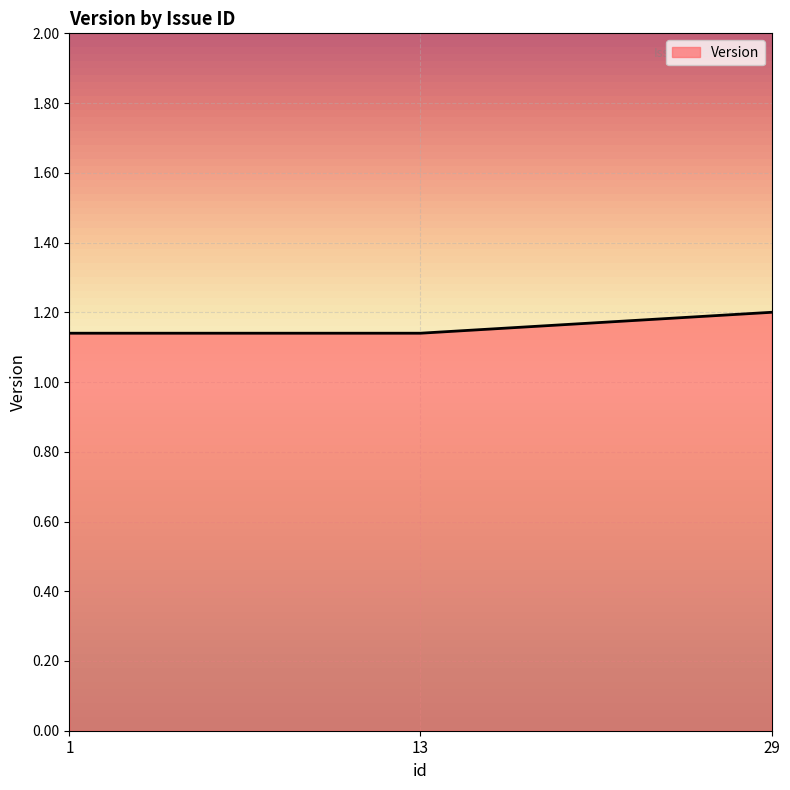

What is the maximum value shown in the chart?

1.2